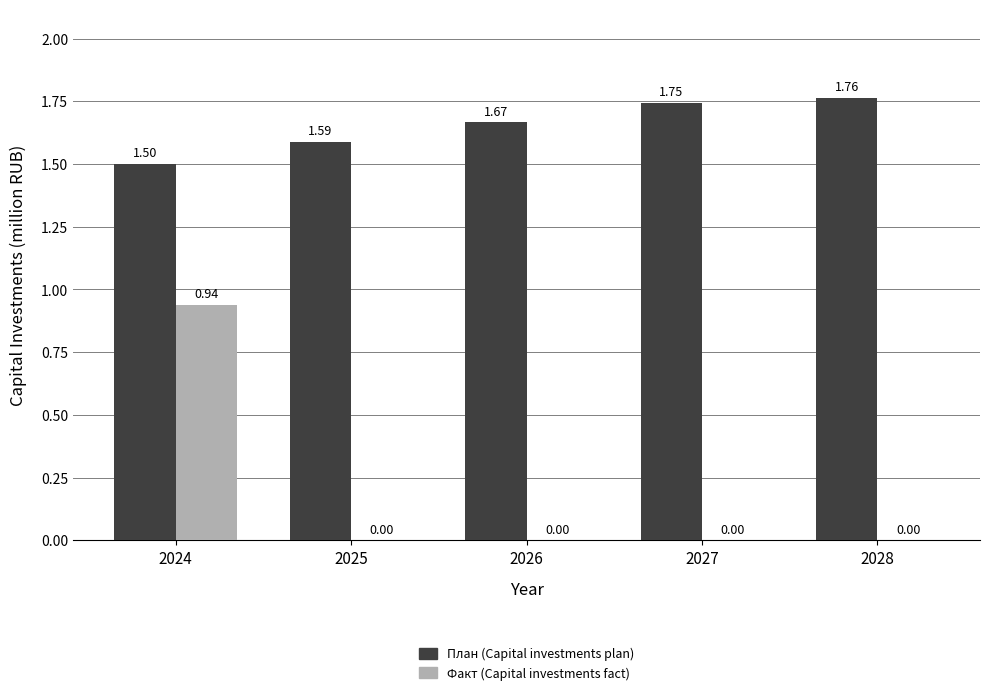

How many groups of bars are there?

5